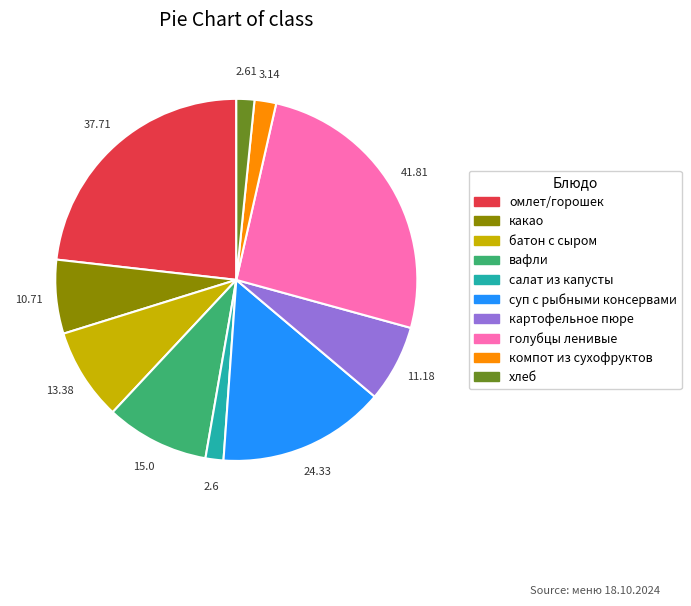

Is it true that какао is 7% of the pie?

True